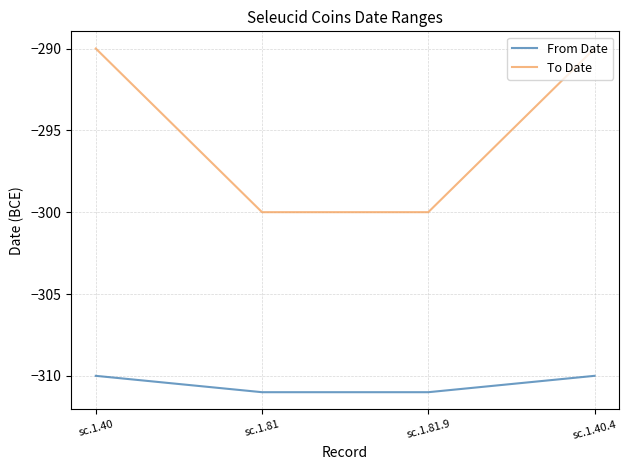

True or false: From Date and To Date cross at least once.

False